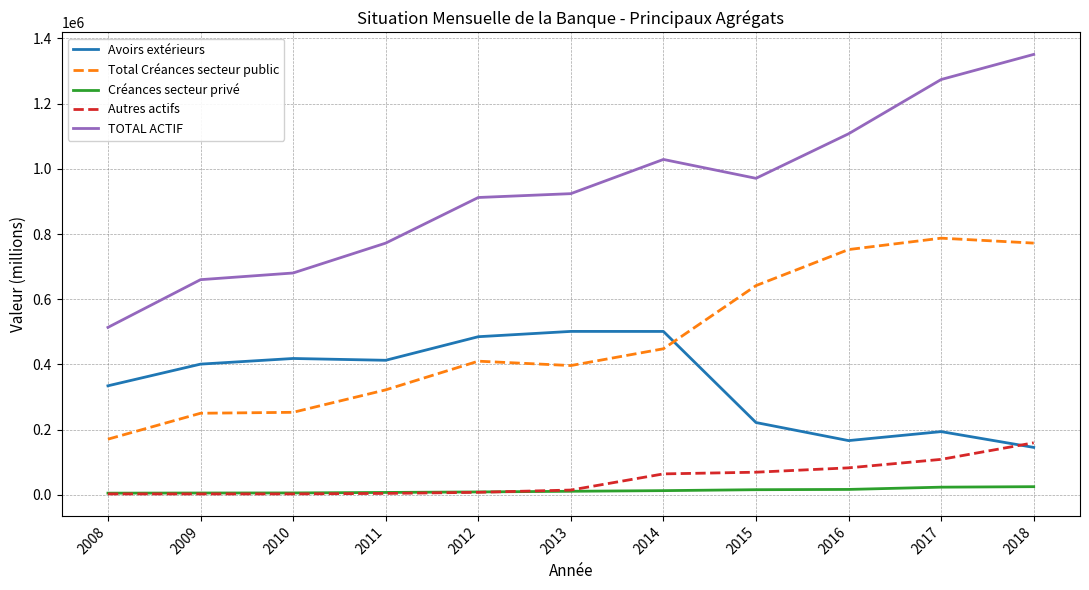

Which category has the highest value in the Total Créances secteur public series?

2017